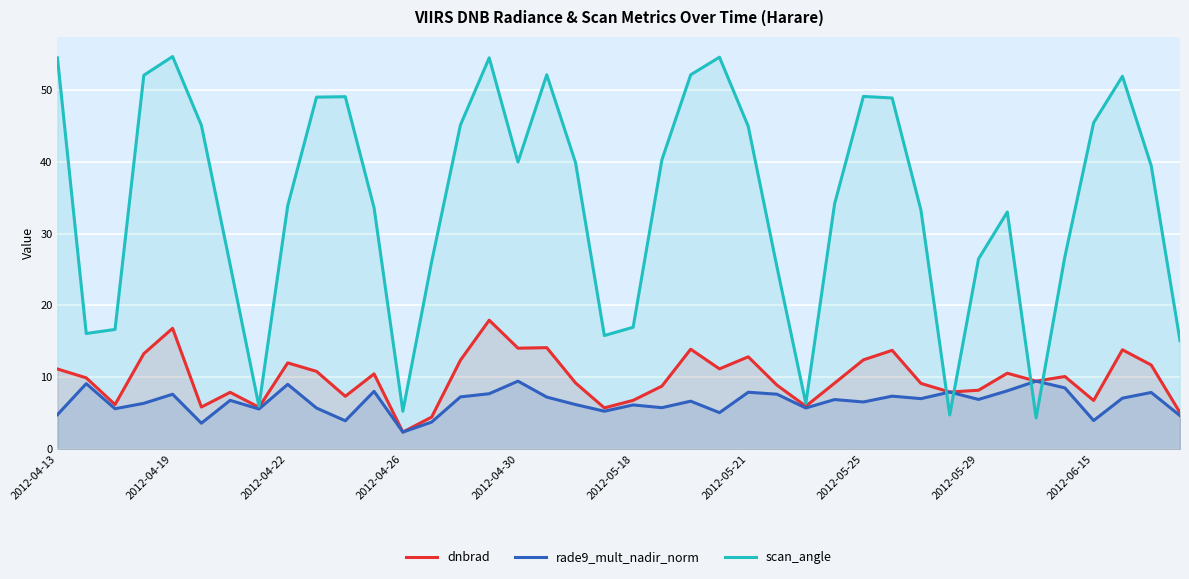

At which label does dnbrad reach its minimum?

2012-04-26